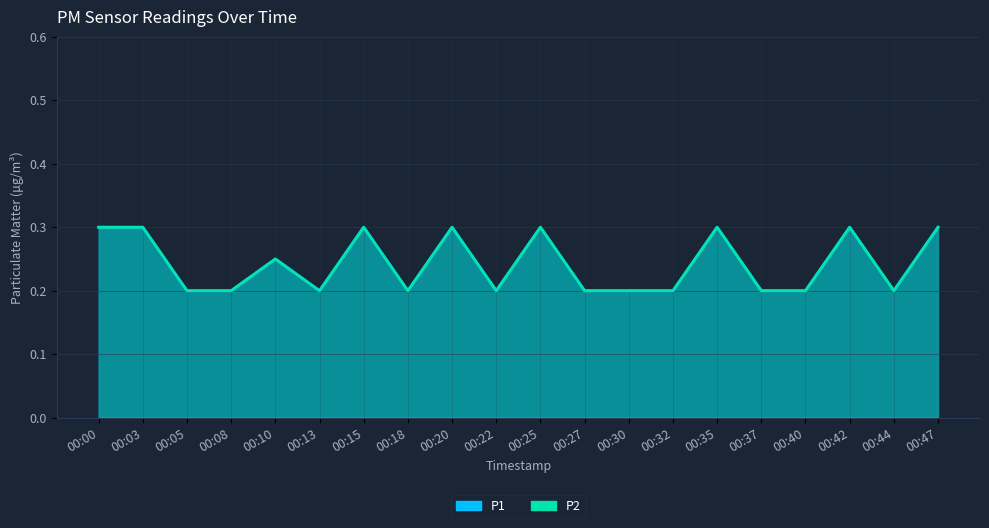

Rank the series at 00:00 from highest to lowest value.

P1, P2